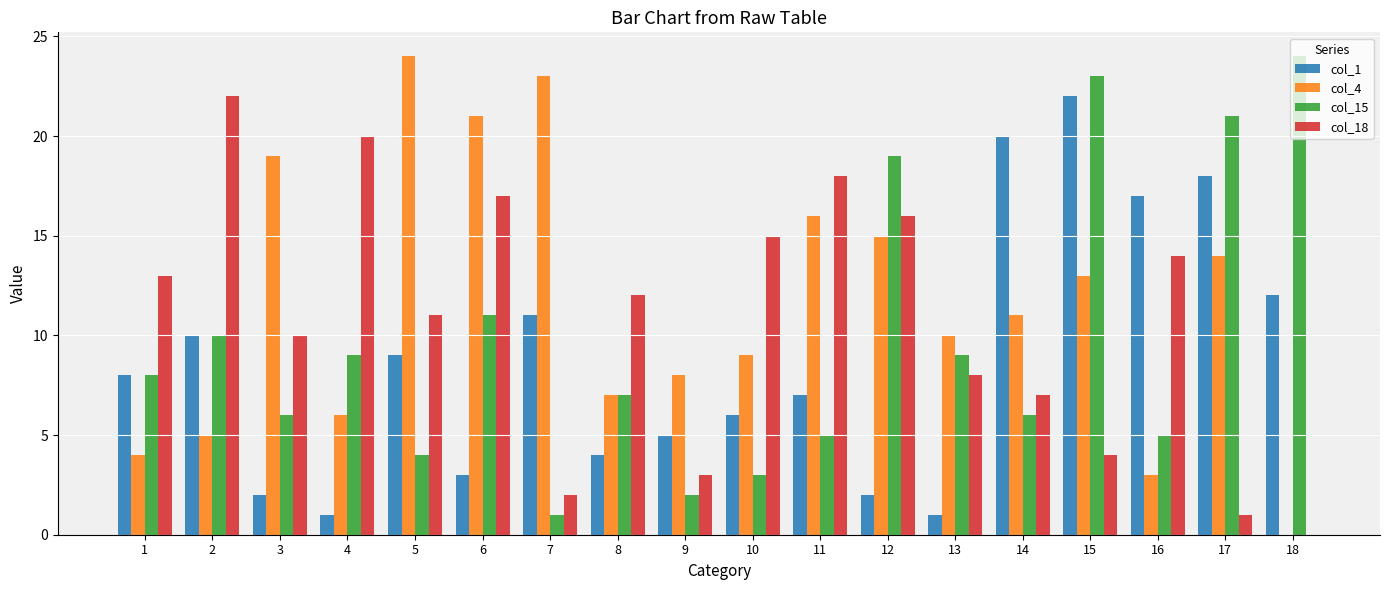

At which category is the sum across all series the highest?

15